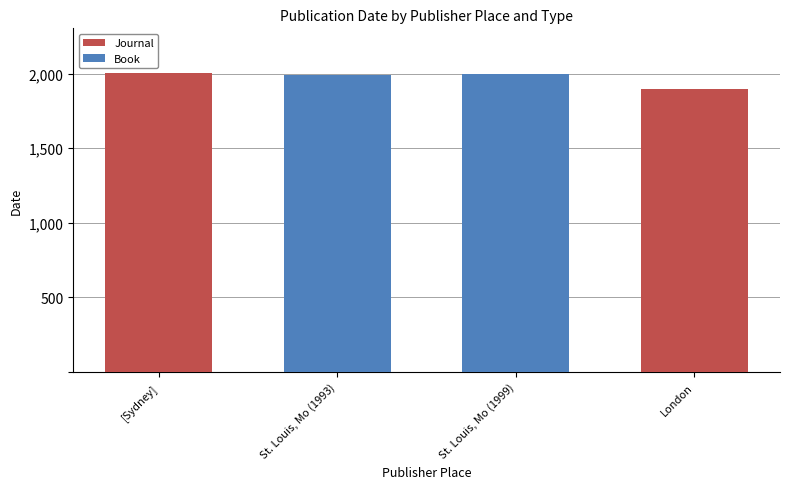

What are all the series names shown in the legend?

Journal, Book